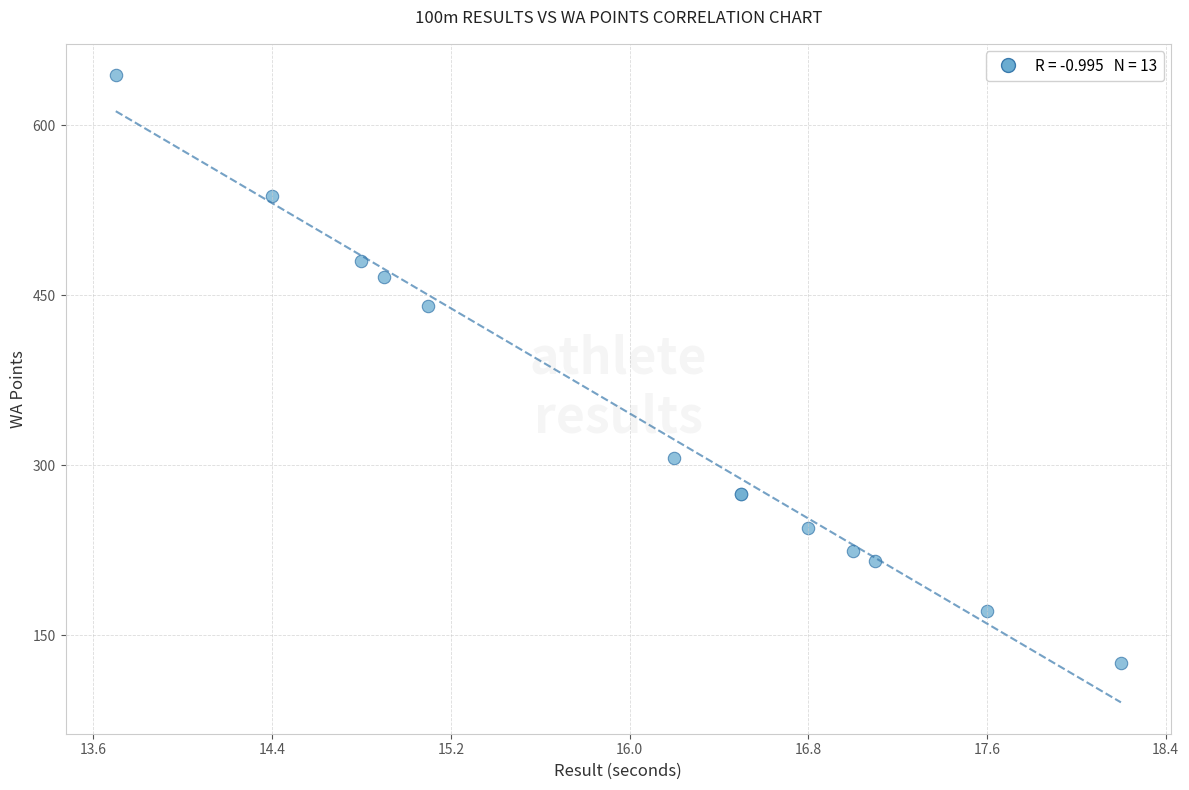

What Y value in the scatter plot is closest to 384?

440